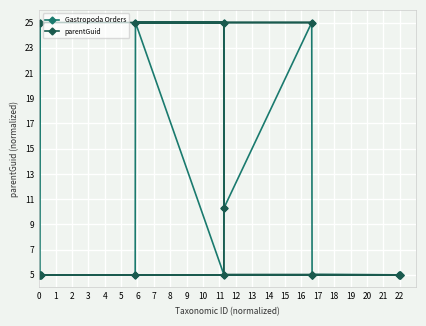

What is the greatest value displayed?

25.0